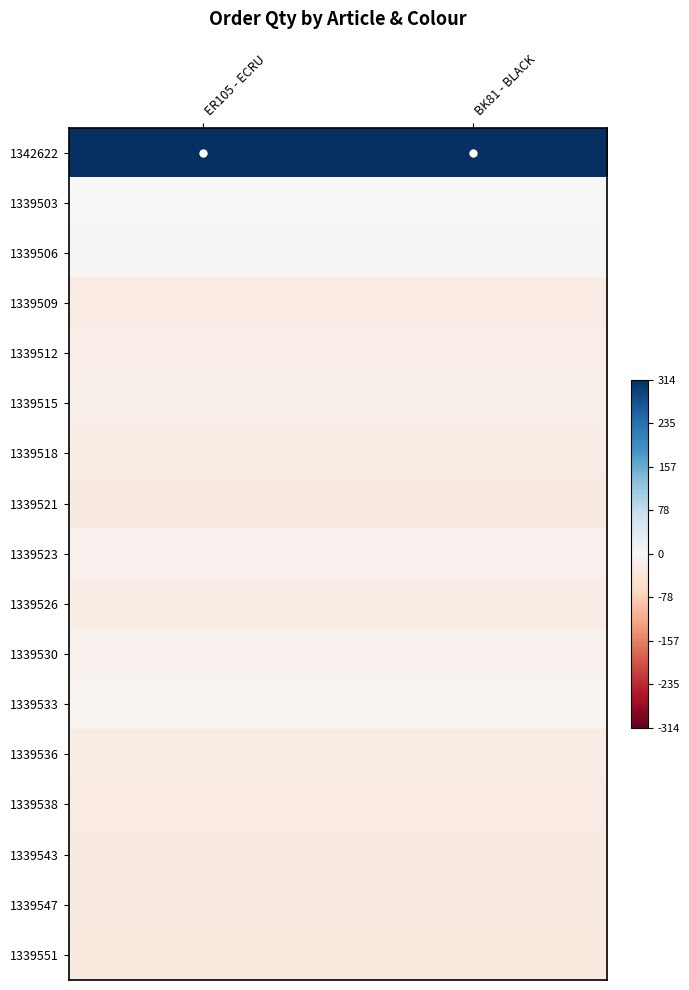

Which series has the largest total across all categories?

1342622